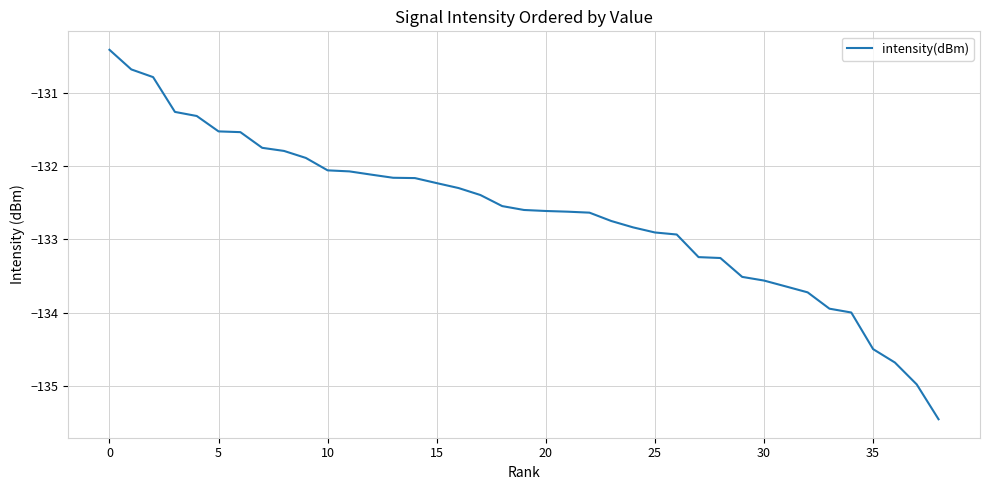

What is the minimum value shown in the chart?

-135.5